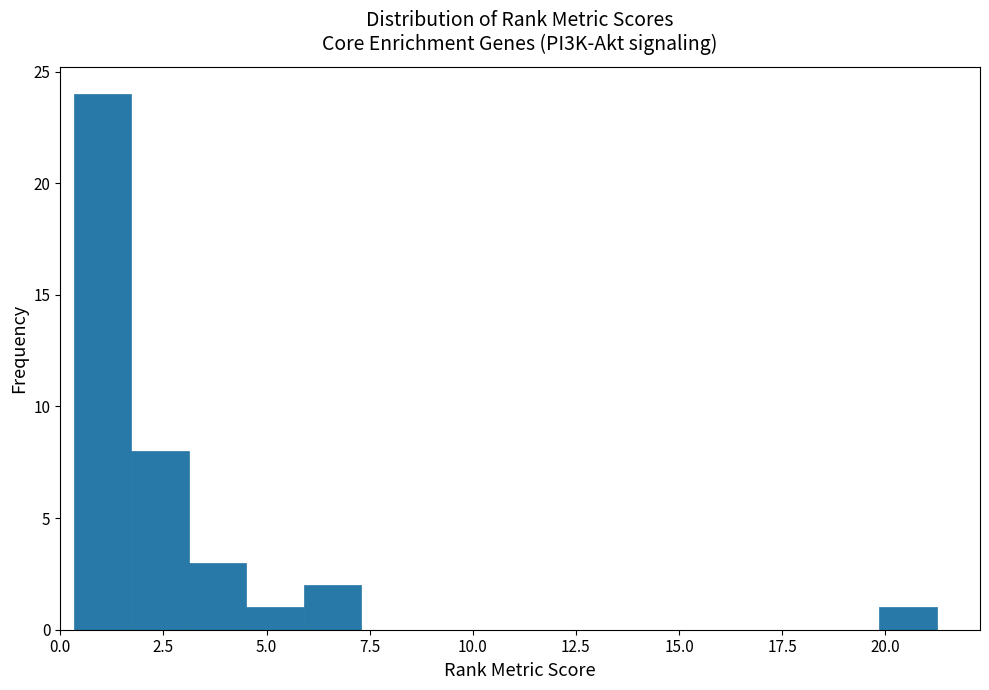

Read against the x-axis, roughly where is the centre of the tallest bar?

1.0